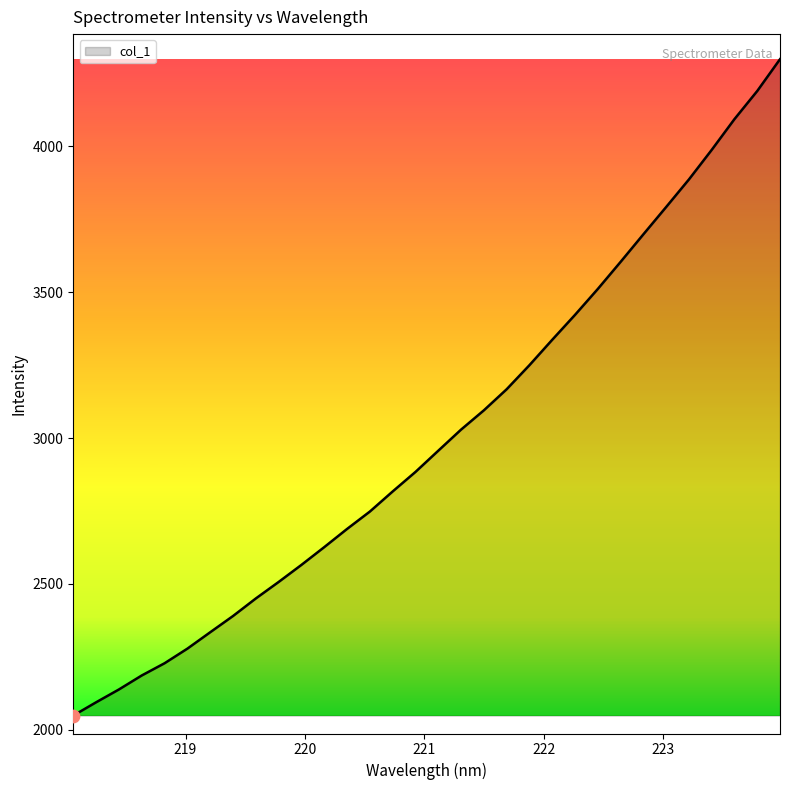

What is the maximum value shown in the chart?

4298.6